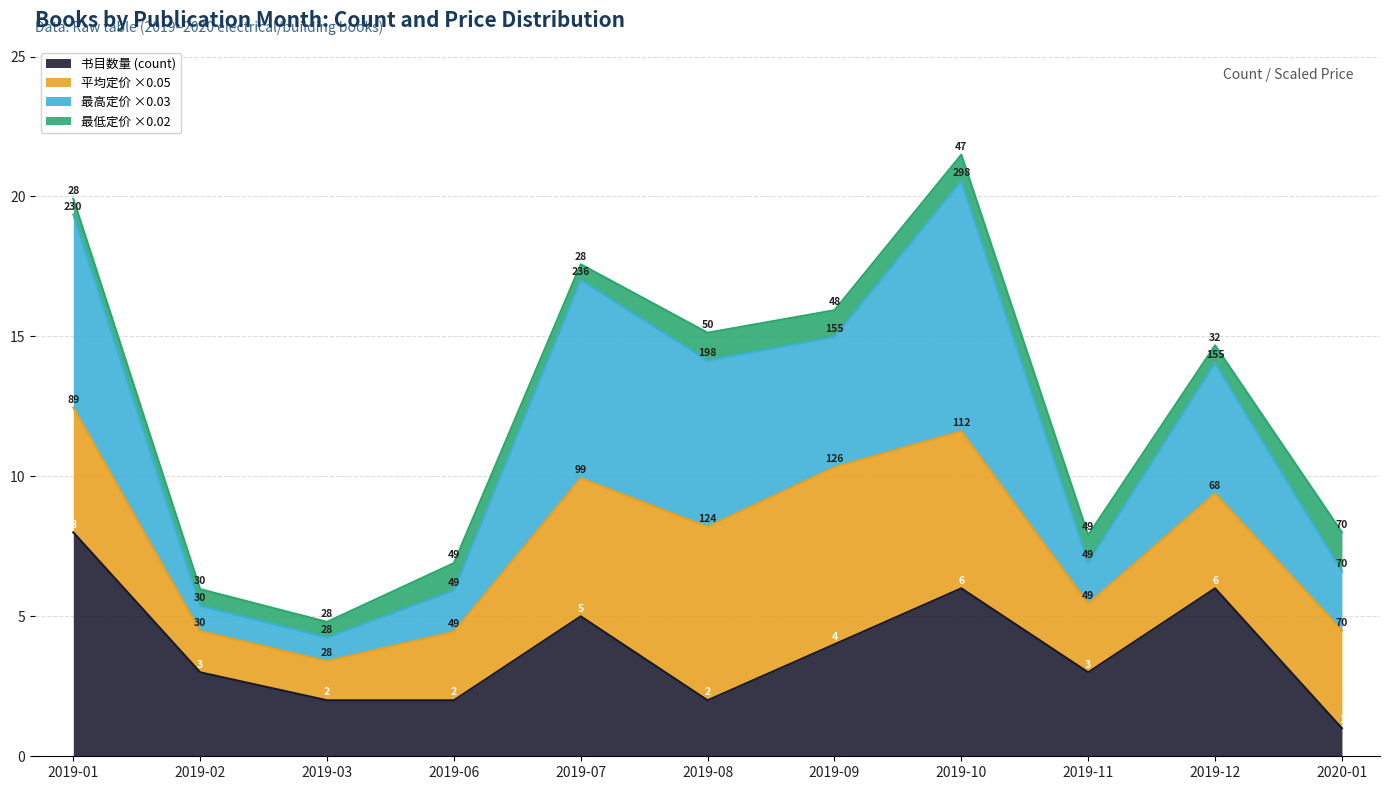

The 最高定价 series shows 8.0 at 2020-01. True or false?

True